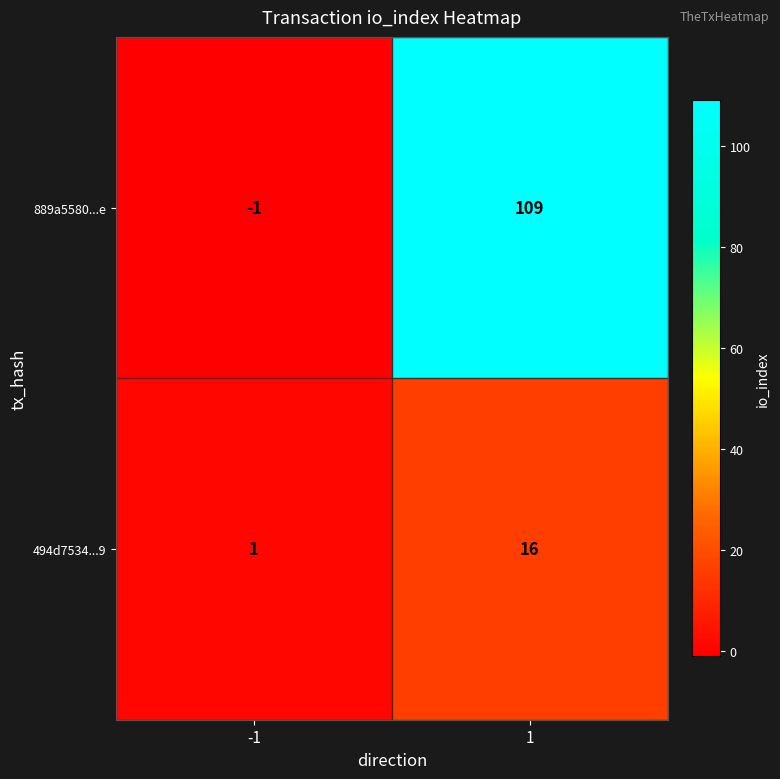

Rank the series by their maximum value, from highest to lowest.

889a5580...e, 494d7534...9